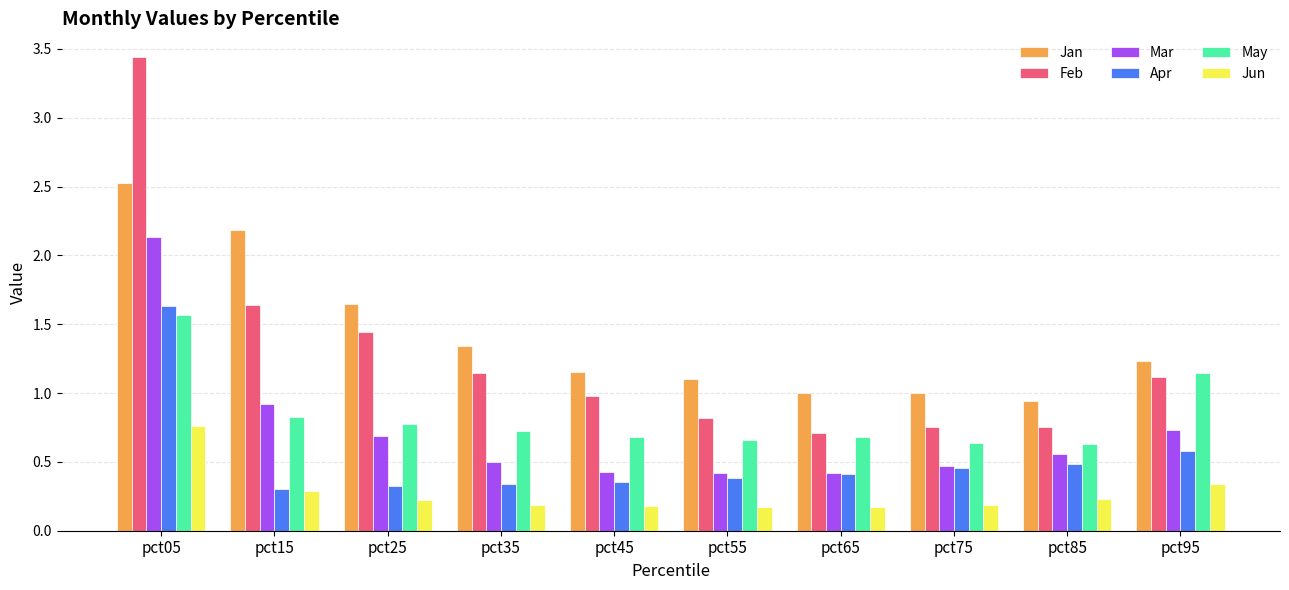

The value of Mar at pct55 is 0.4. True or false?

True